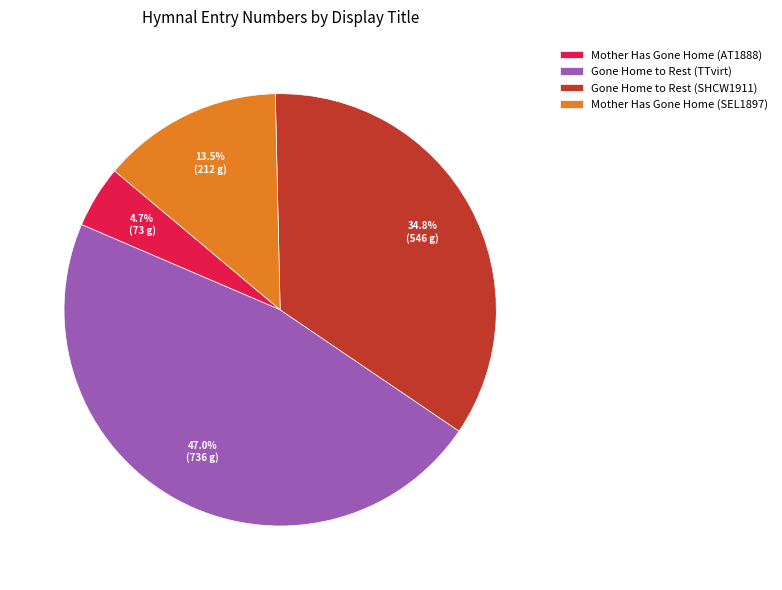

Combined, what portion of the pie is Gone Home to Rest (SHCW1911) and Mother Has Gone Home (AT1888)?

39.5%